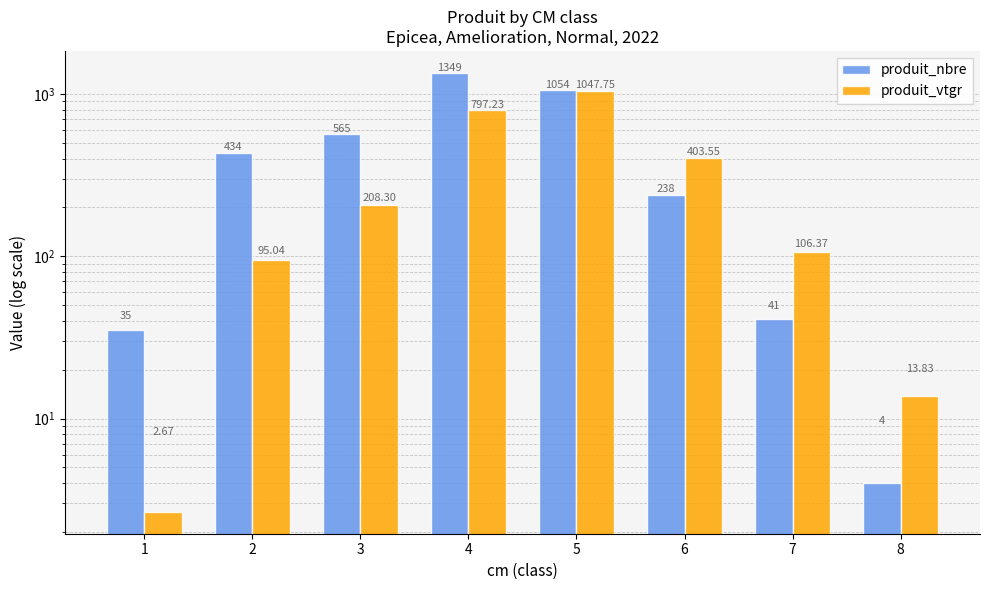

At which label does produit_nbre first exceed 434?

3